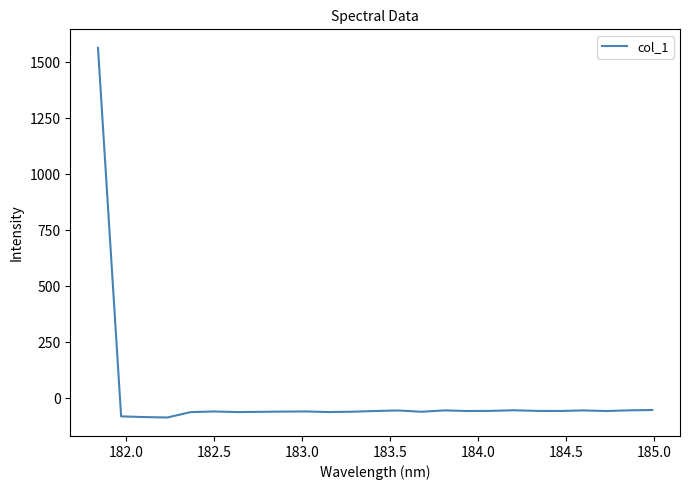

What is the smallest value displayed?

-86.9